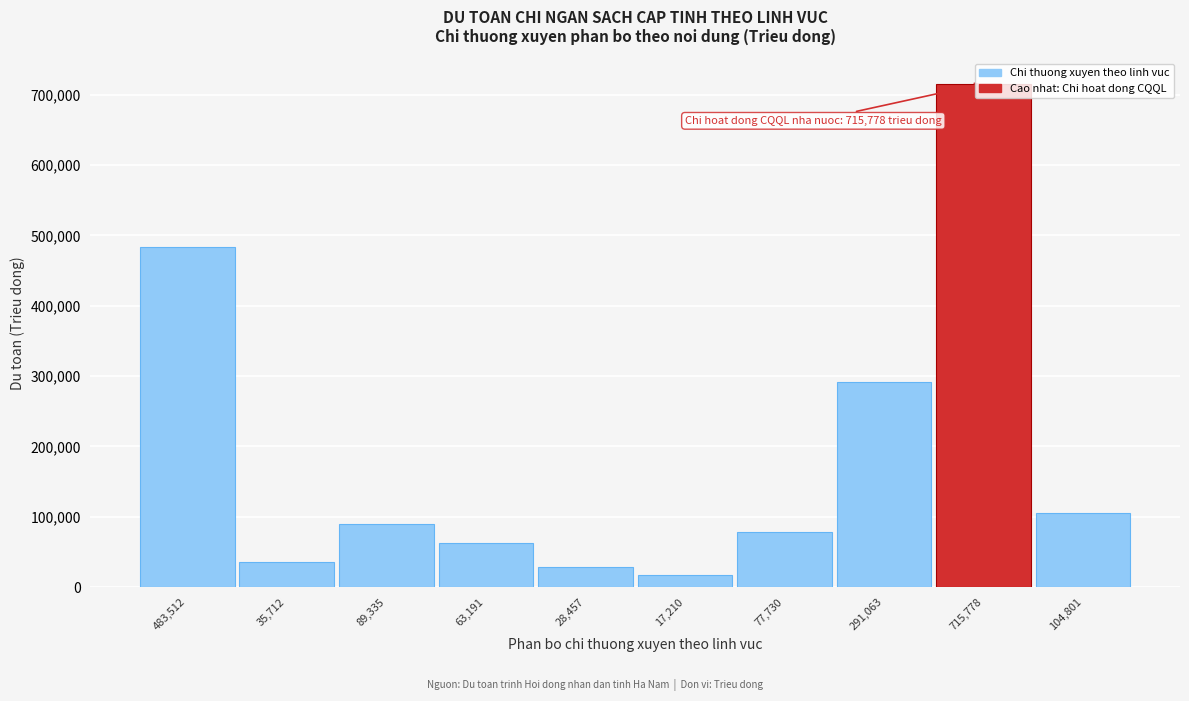

Which category has the highest value across all series?

715,778